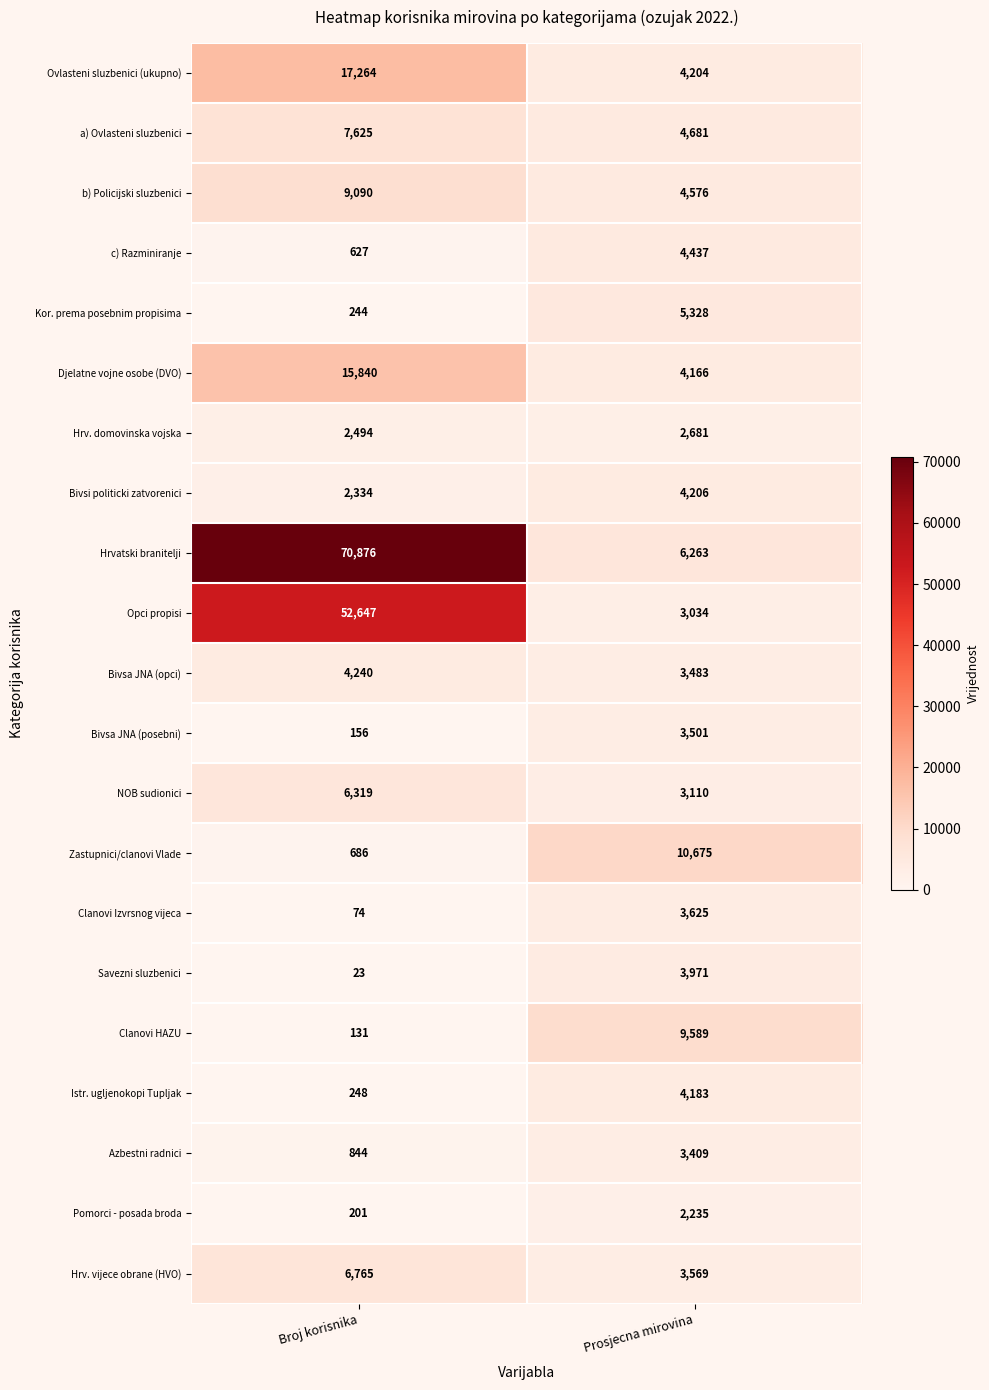

Which series changed the most between Broj korisnika and Prosjecna mirovina?

Hrvatski branitelji